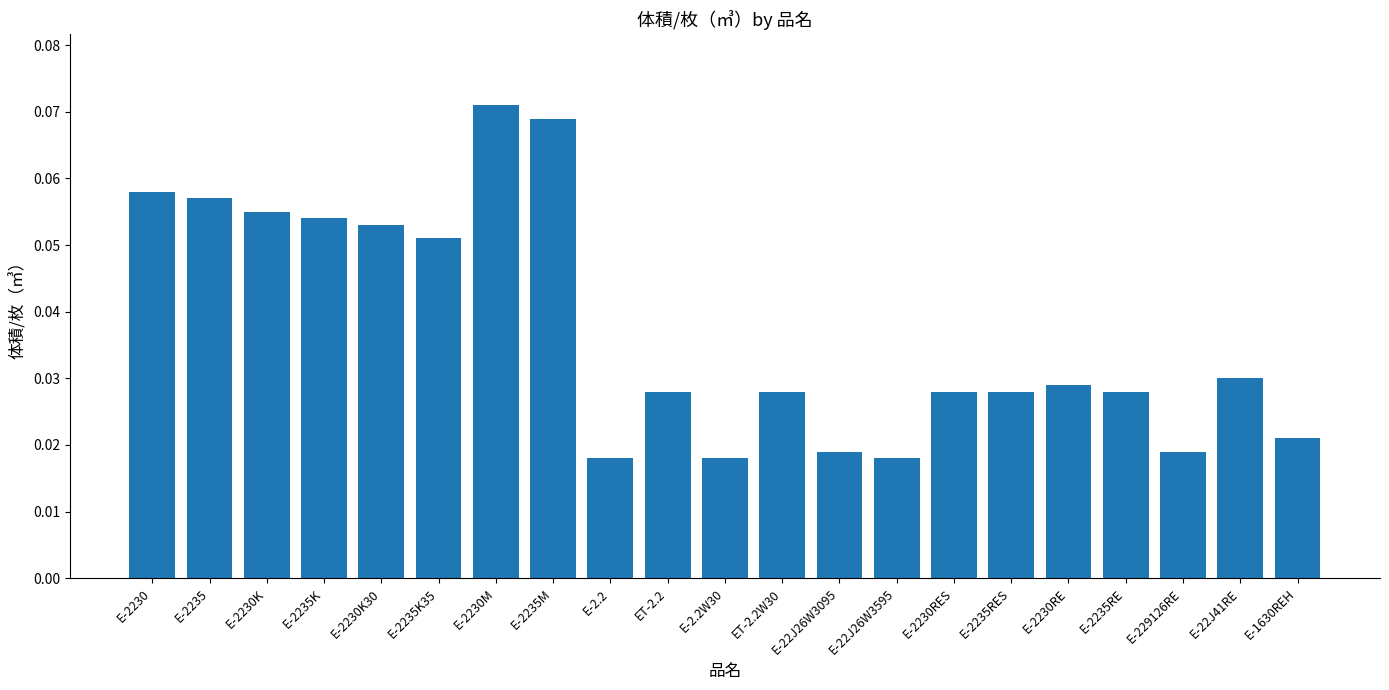

How many values are between 0 and 1?

21